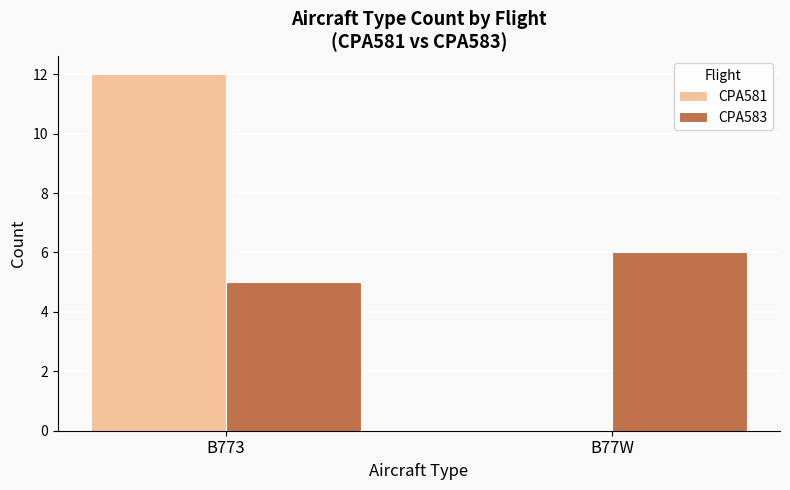

How many series are shown in this chart?

2